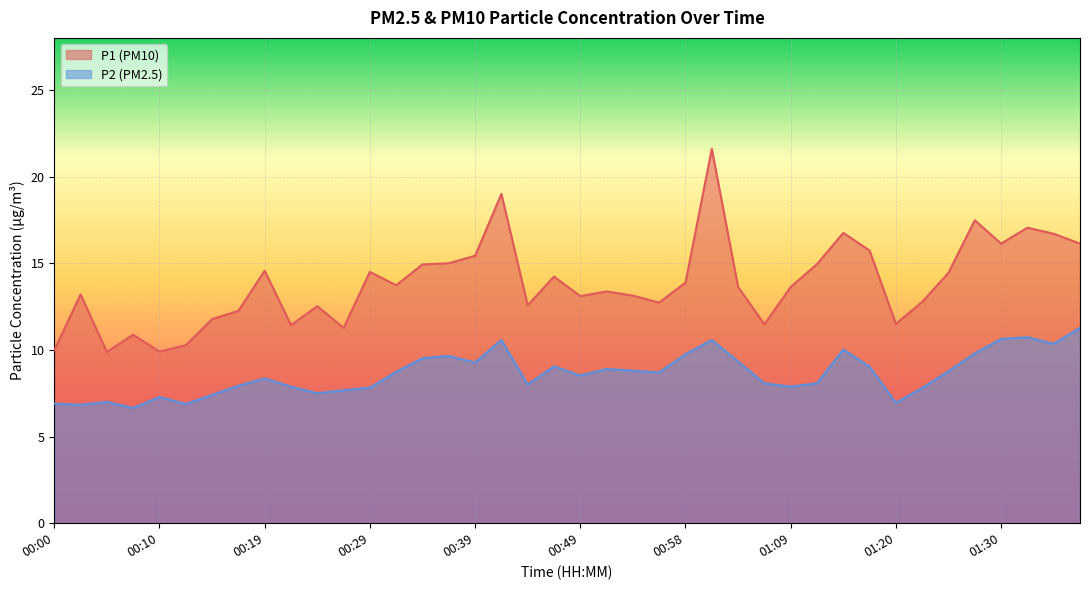

What is the difference between the P2 values at 00:19 and 01:22?

0.5